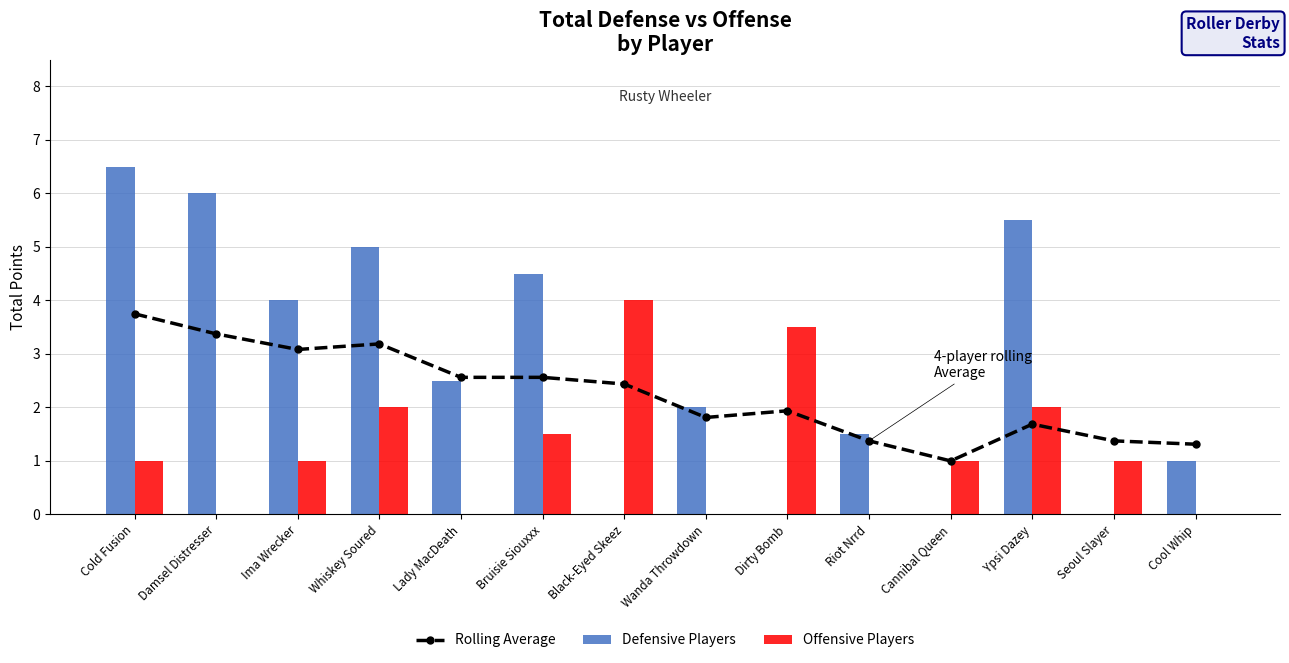

What is the difference between the maximum and second lowest values in the Defensive Players series?

6.5